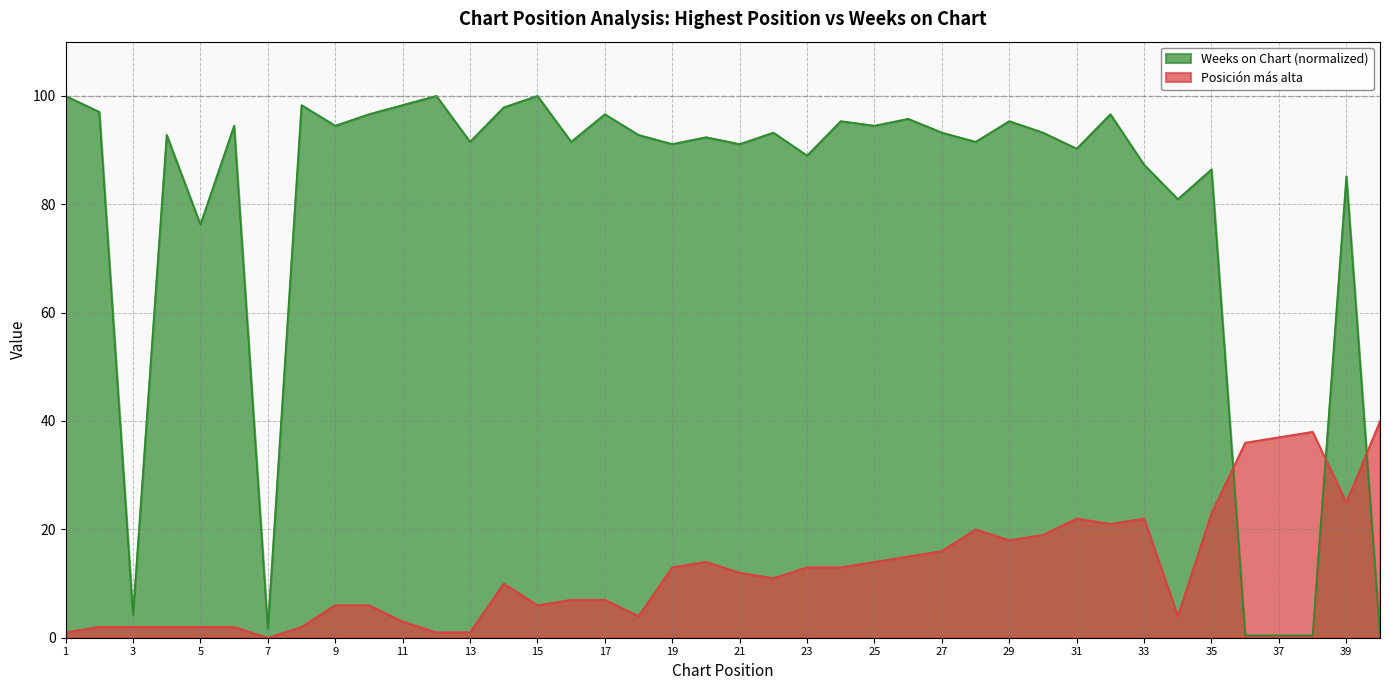

What are all the series names shown in the legend?

Weeks on Chart (normalized), Posición más alta